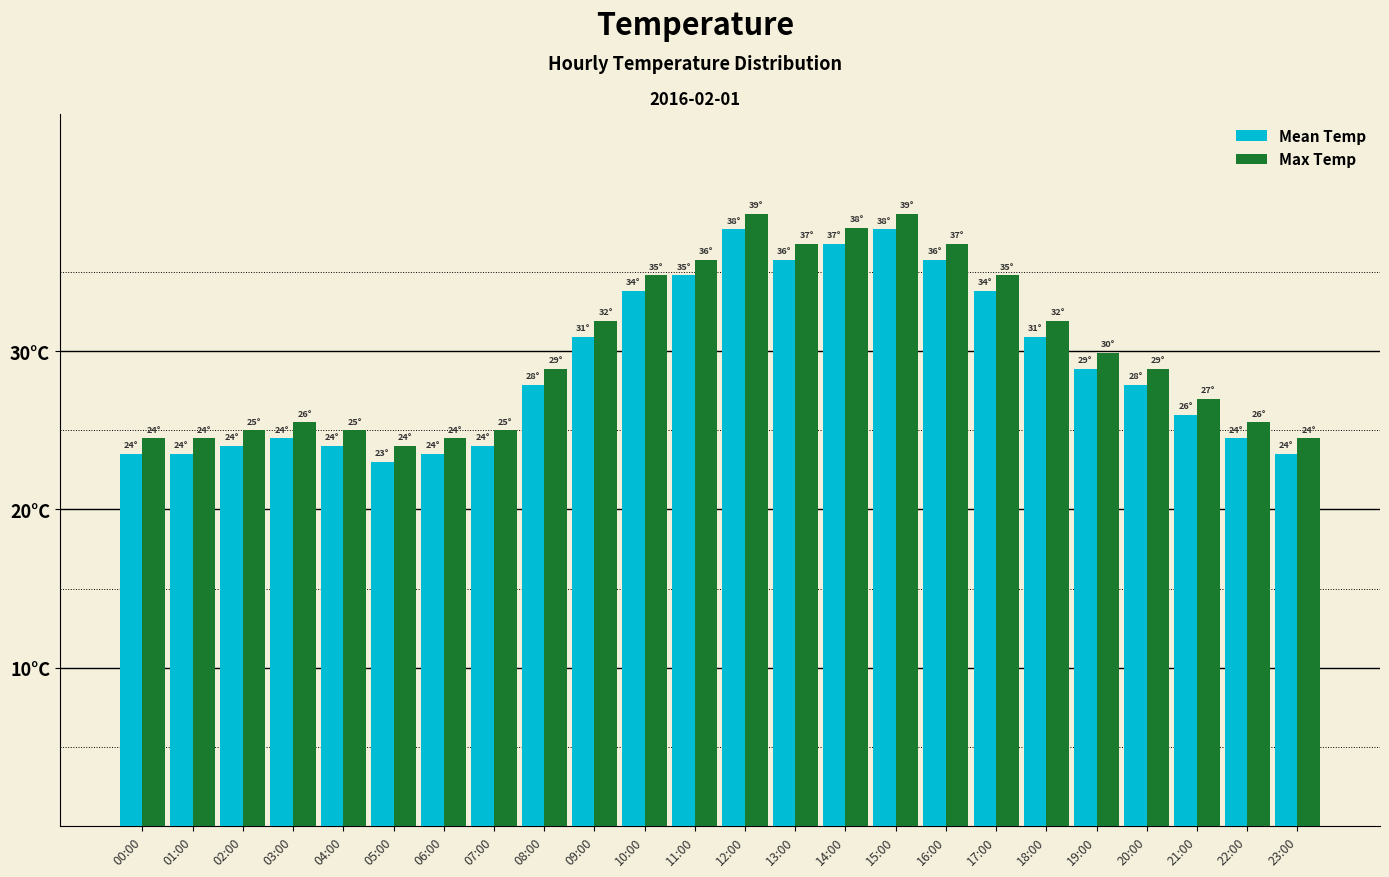

What are all the series names shown in the legend?

Mean Temp, Max Temp